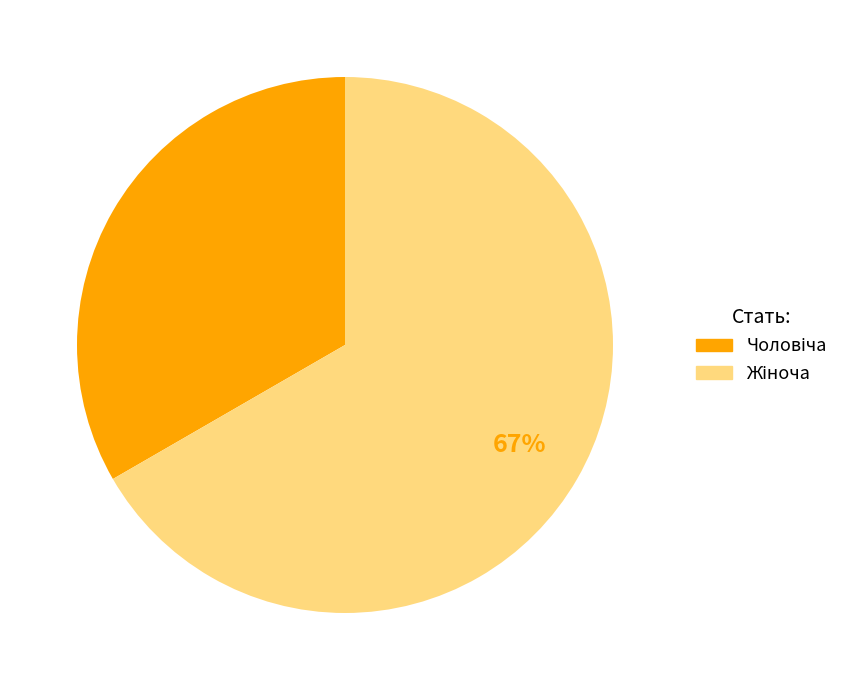

Does any single category account for the majority?

Yes